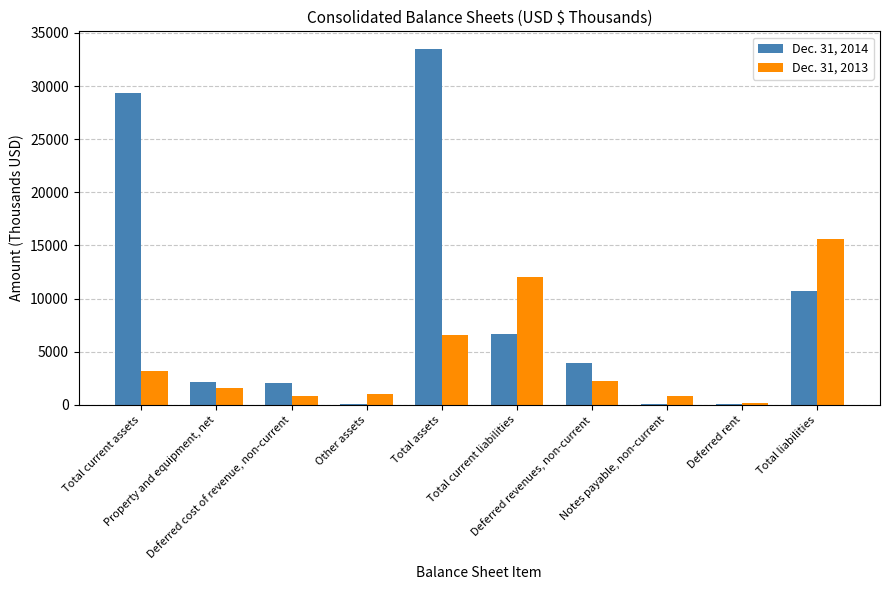

True or false: Dec. 31, 2013 has a value of 2209 at Deferred revenues, non-current.

True